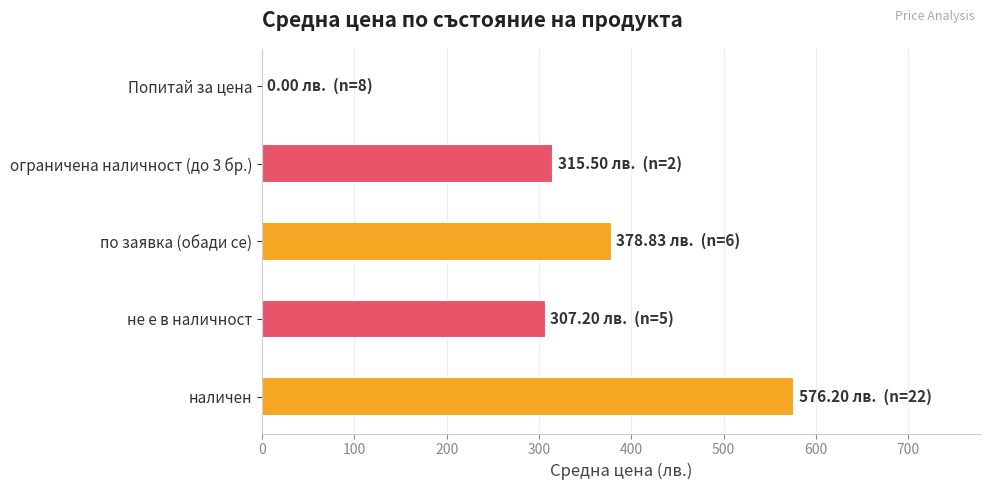

What is the sum of all values?

1577.7